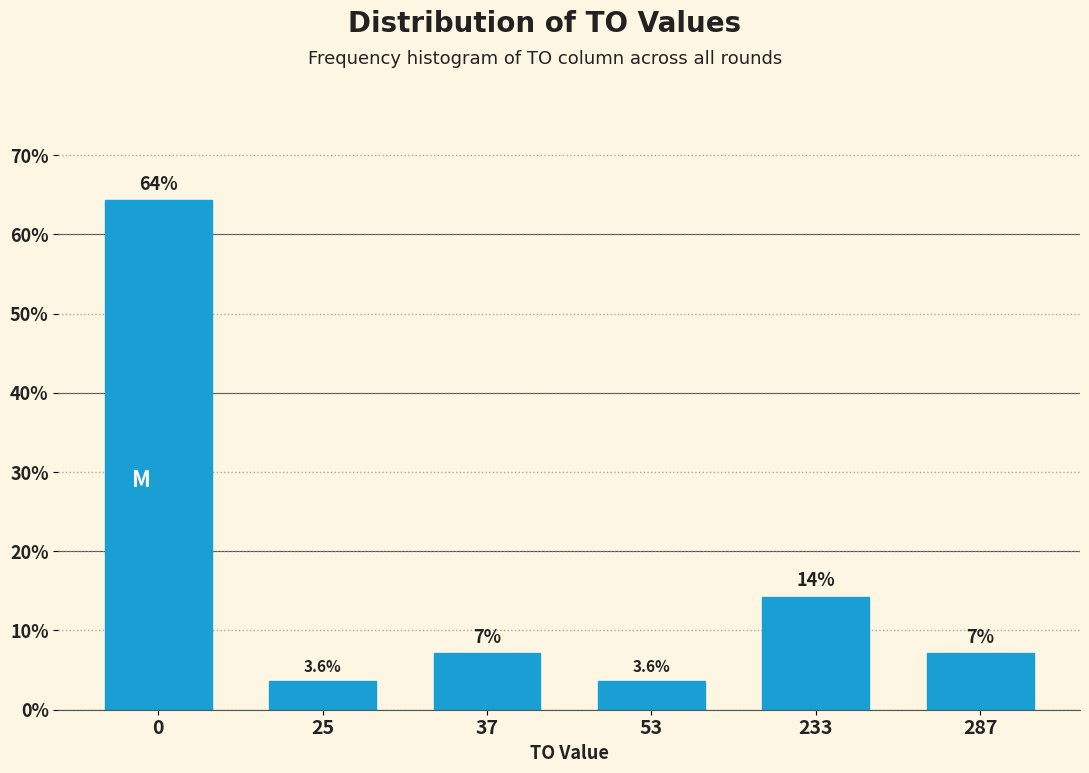

Approximately how many times larger is the value at 25 compared to 53?

1.0